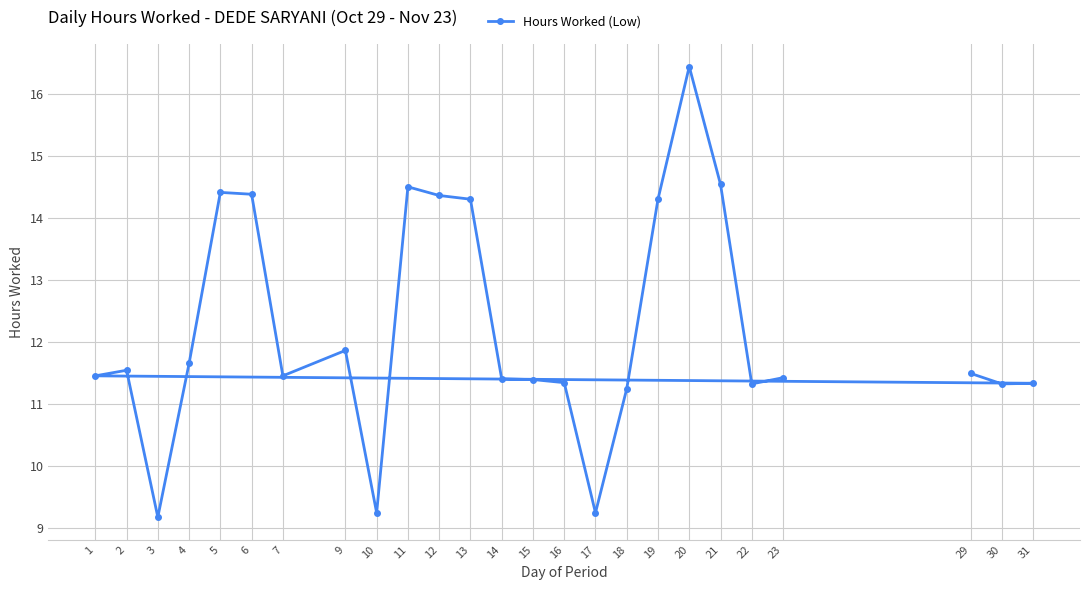

What is the average value?

12.2